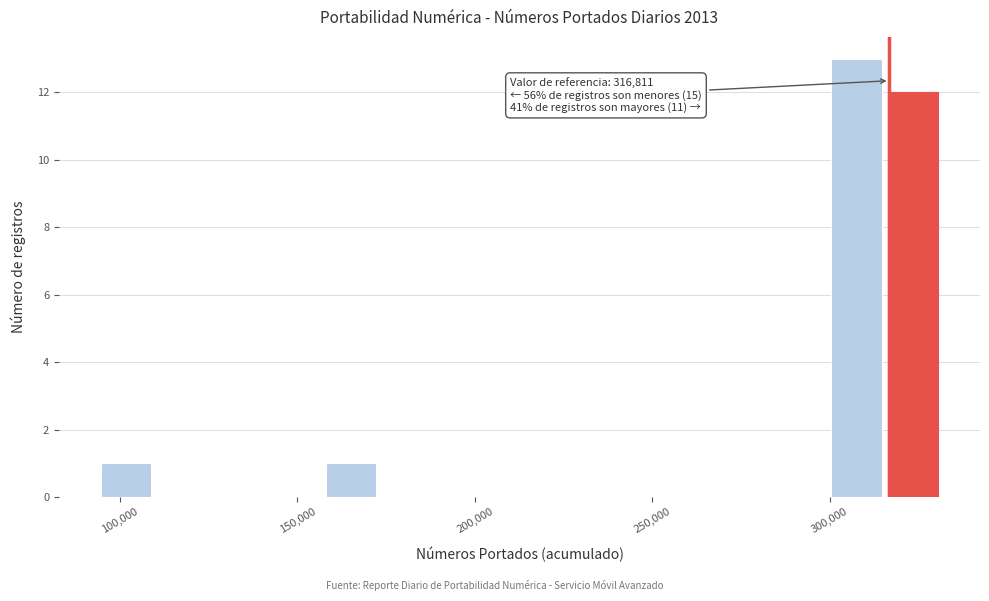

Around what value on the x-axis is the tallest bar? Give the approximate position of its centre, as read against the axis.

310000